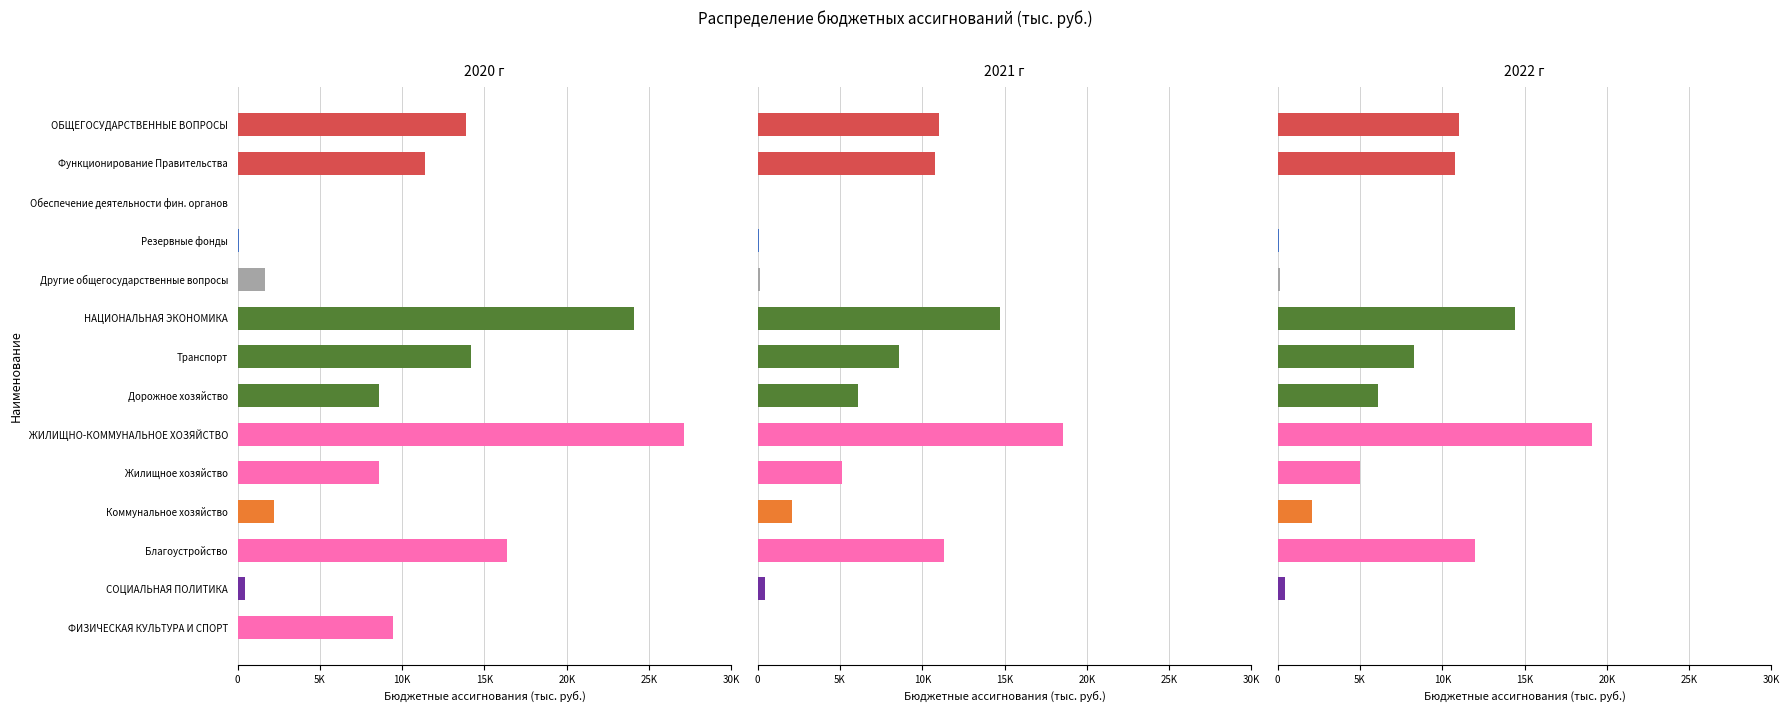

What is the maximum value shown in the chart?

27136.0